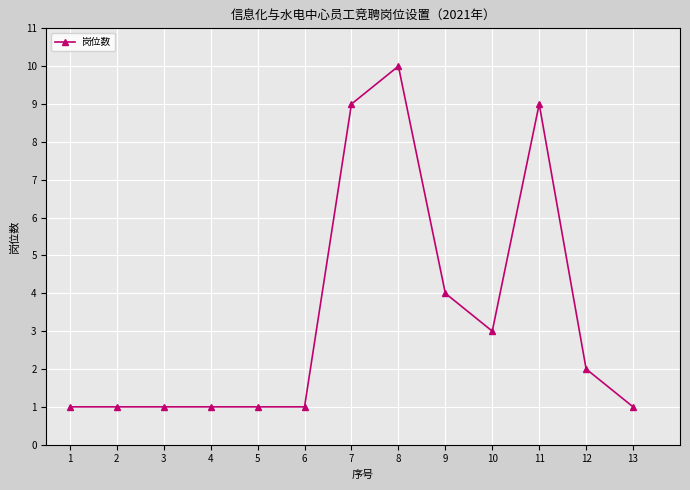

What is the average value?

3